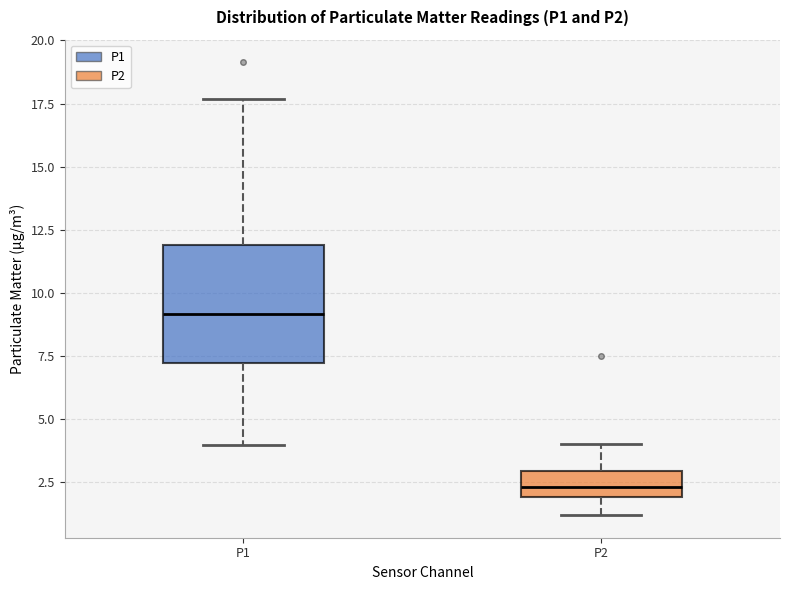

Where is the lower edge of the box for P1 on the y-axis? The values are not printed on the chart, so give them approximately, as read against the axis.

7.0